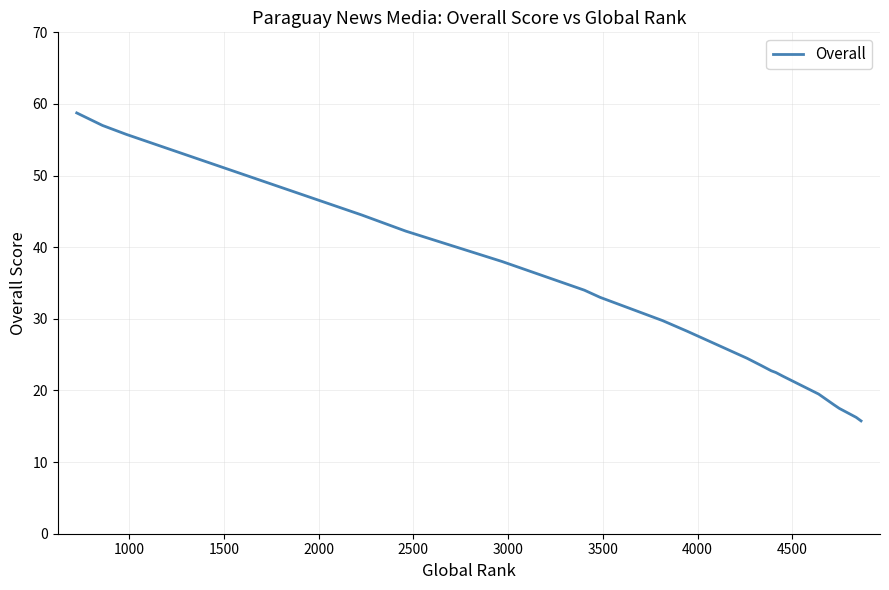

Does the chart display data point markers on the line(s)?

No